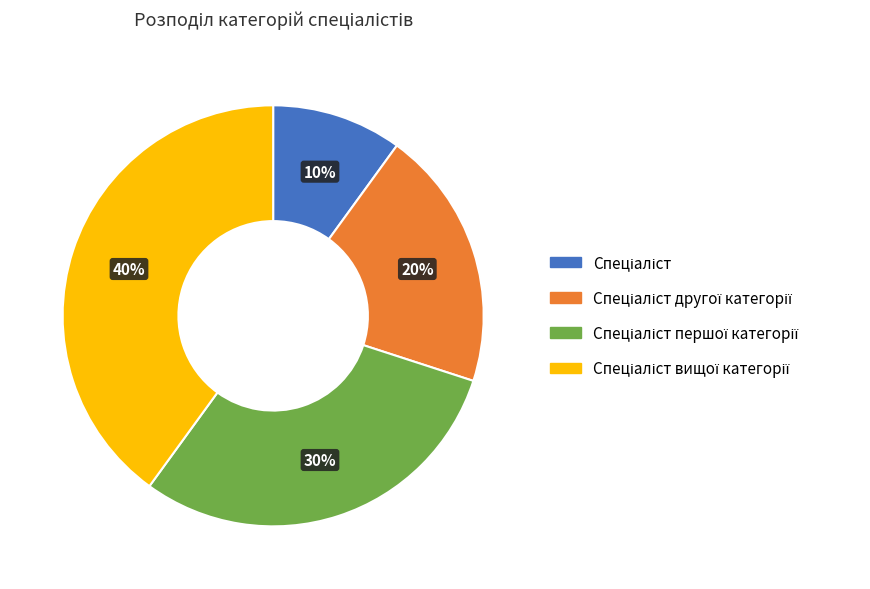

How many segments does this pie chart have?

4